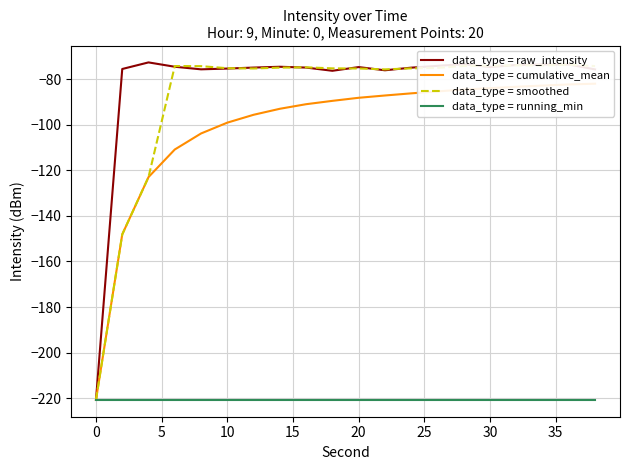

Which series has the largest total across all categories?

data_type = raw_intensity